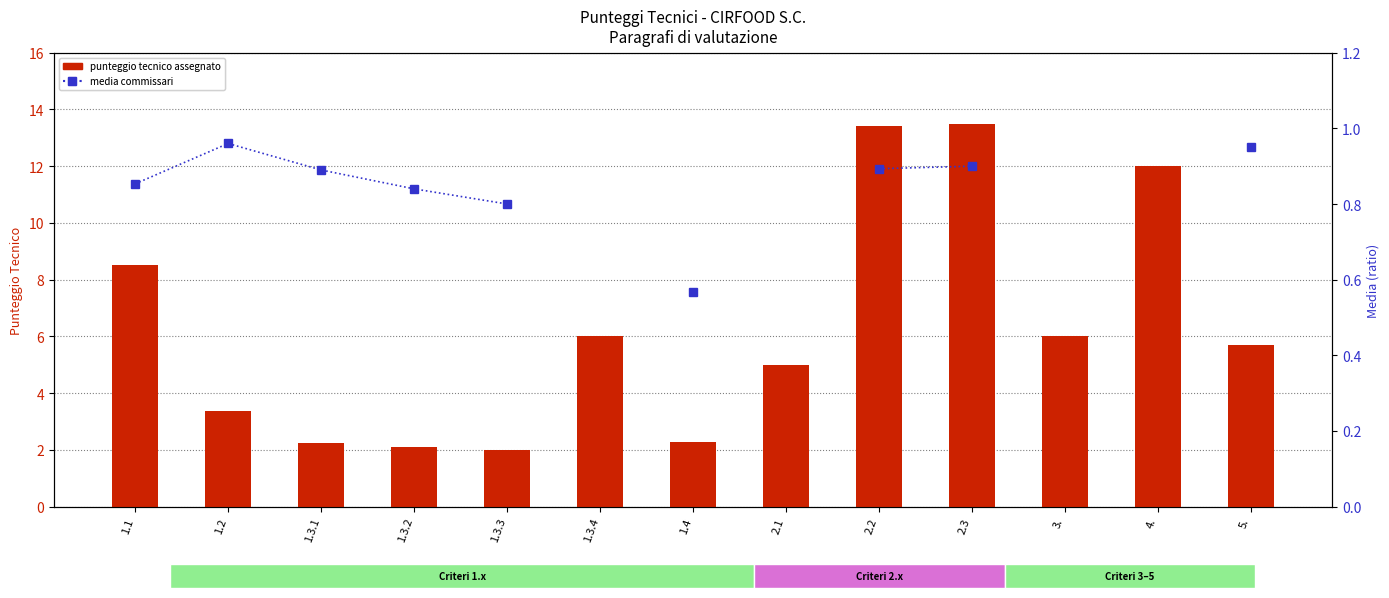

At which label does MEDIA (ratio) reach its minimum?

1.4